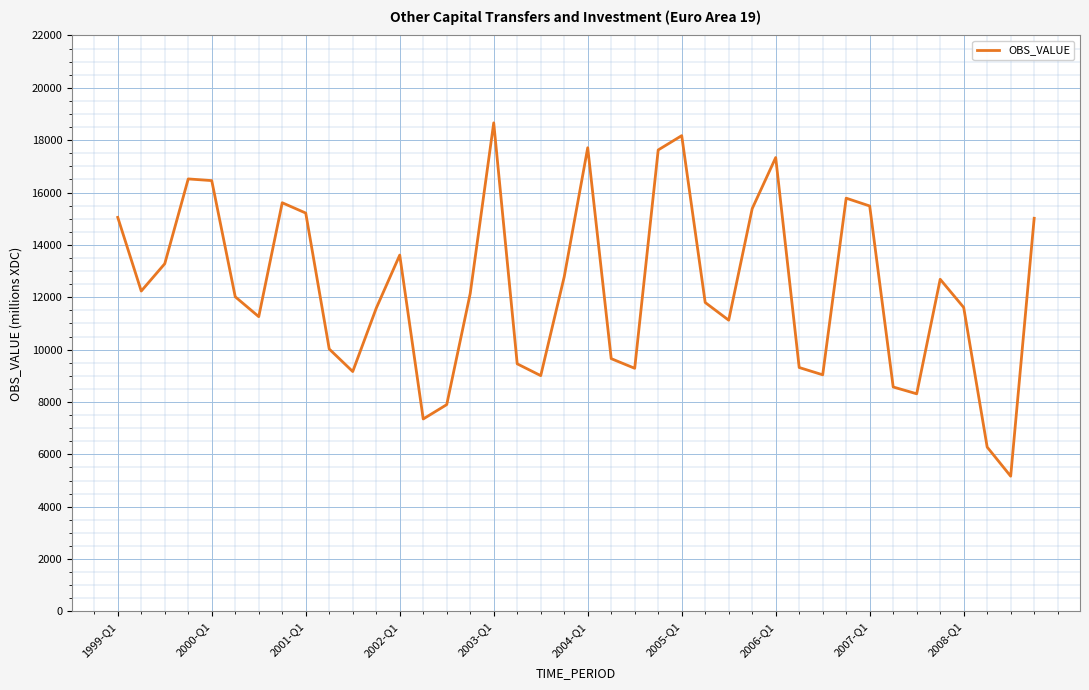

What is the greatest value displayed?

18663.7